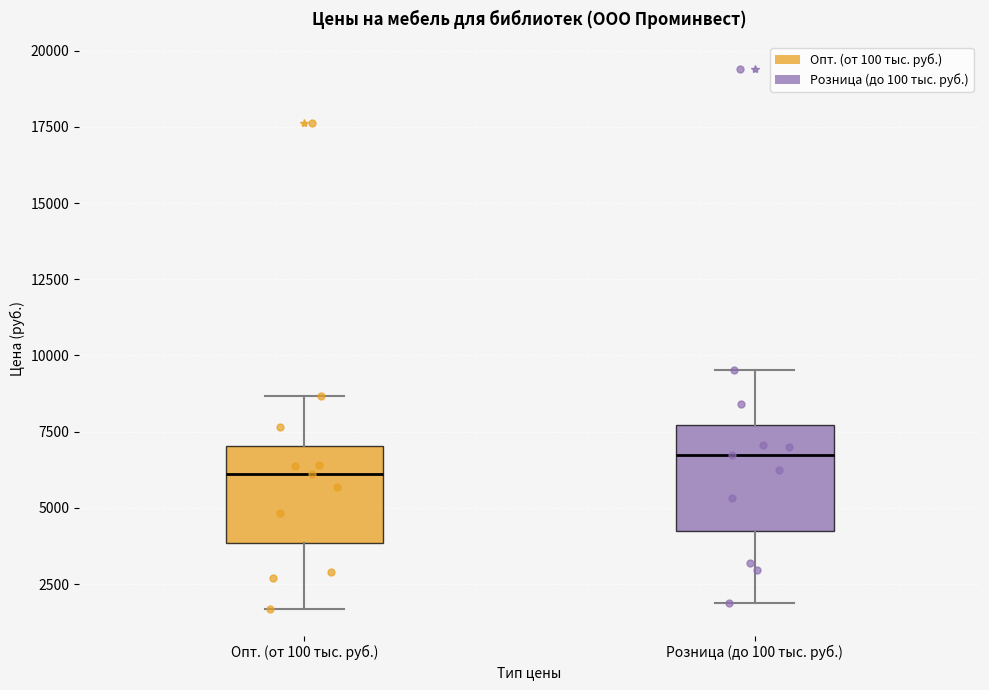

Reading left to right, transcribe this box plot: for each box, give where its median line is, the range the box spans, and where its two whiskers end, as read against the y-axis. The values are not printed on the chart, so give them approximately, as read against the axis.

Опт. (от 100 тыс. руб.): median 6000, box 4000 to 7000, whiskers 1500 to 8500
Розница (до 100 тыс. руб.): median 6500, box 4000 to 7500, whiskers 2000 to 9500